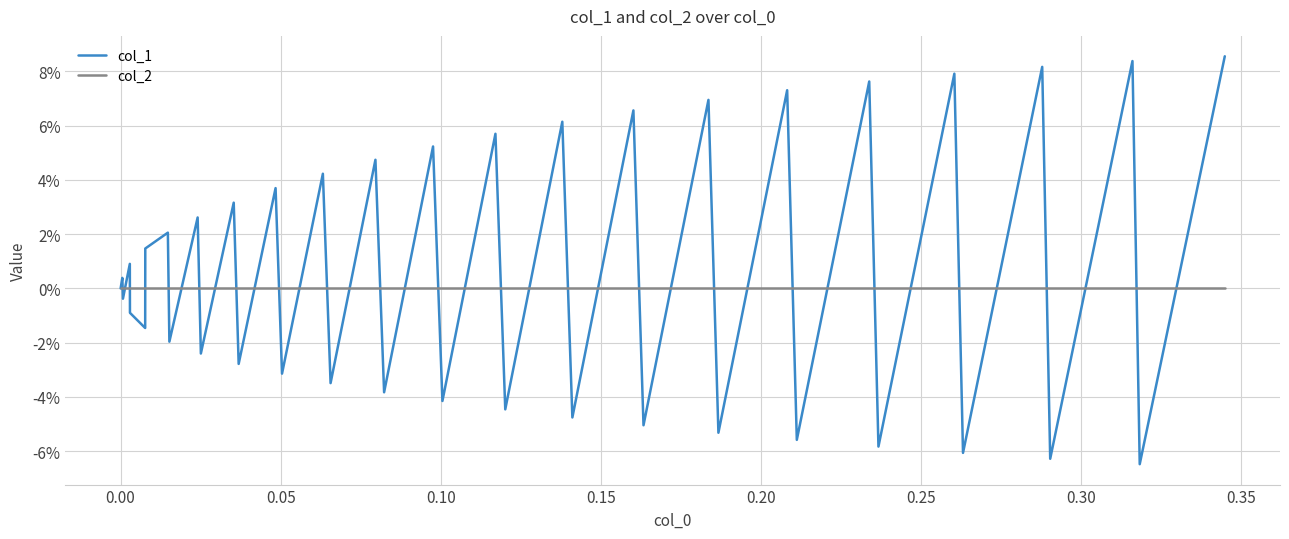

What are all the series names shown in the legend?

col_1, col_2